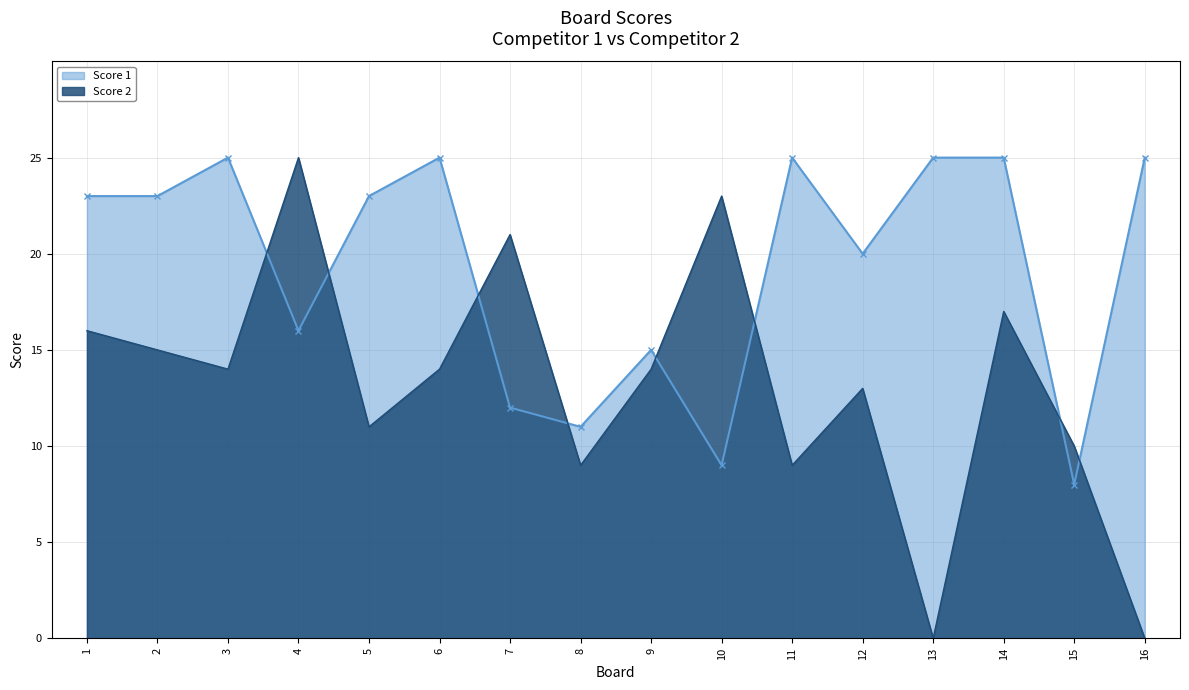

List the series in order of their overall mean, lowest first.

Score 2, Score 1